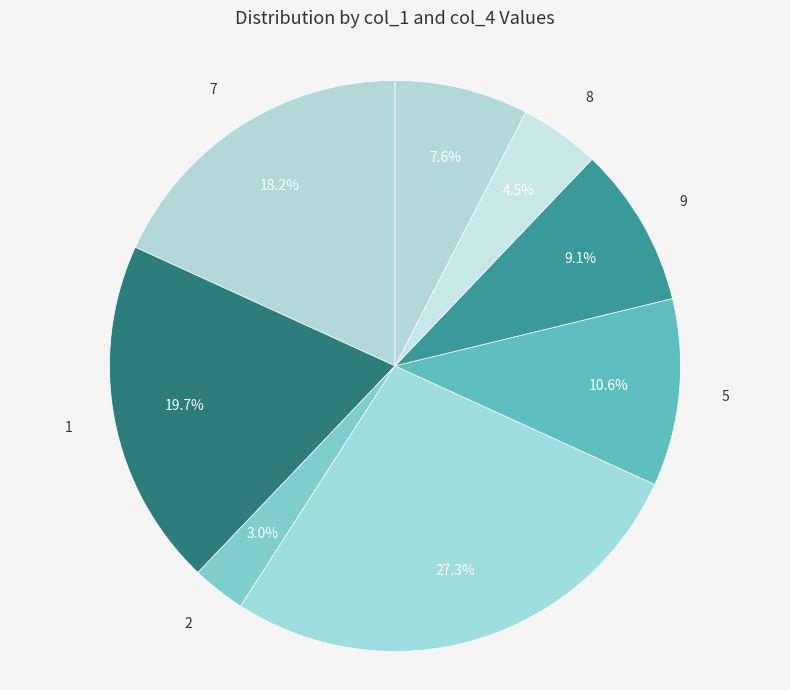

Is there any slice that represents more than half of the pie?

No